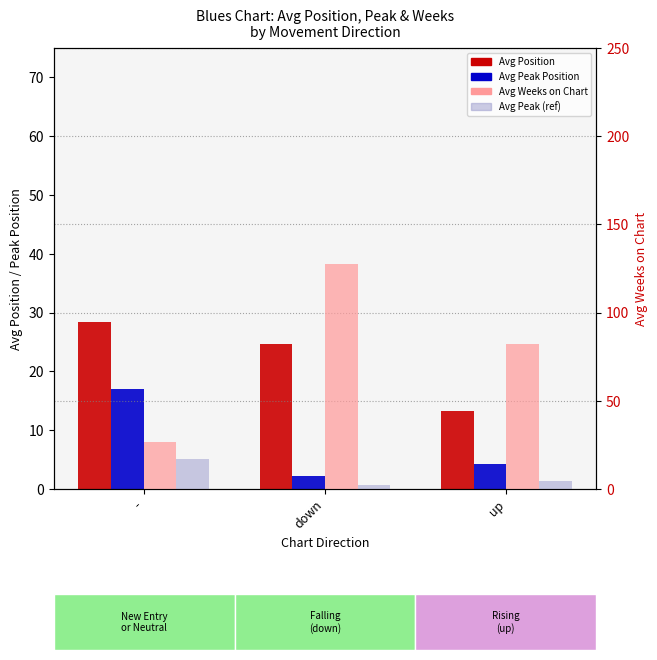

What is the label of the 2nd bar from the right?

down